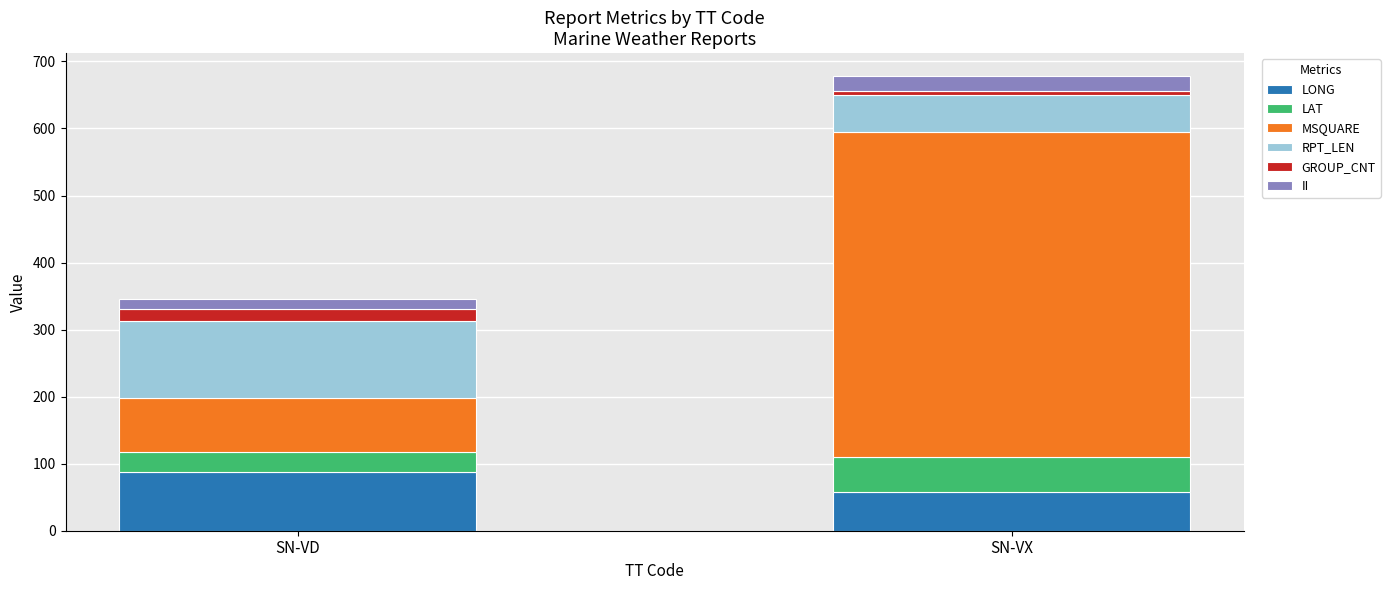

Rank the categories by LONG value from lowest to highest.

SN-VX, SN-VD